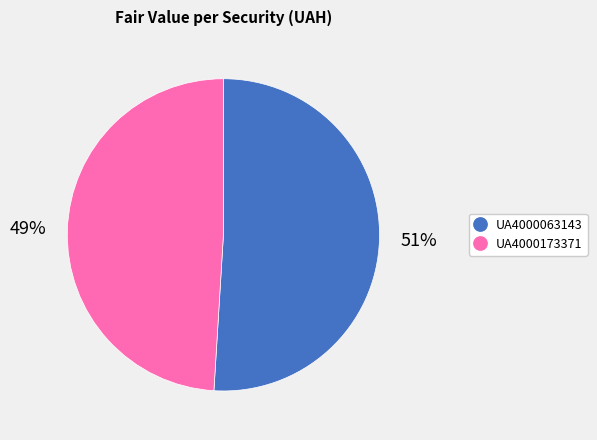

Count the number of slices in the pie.

2